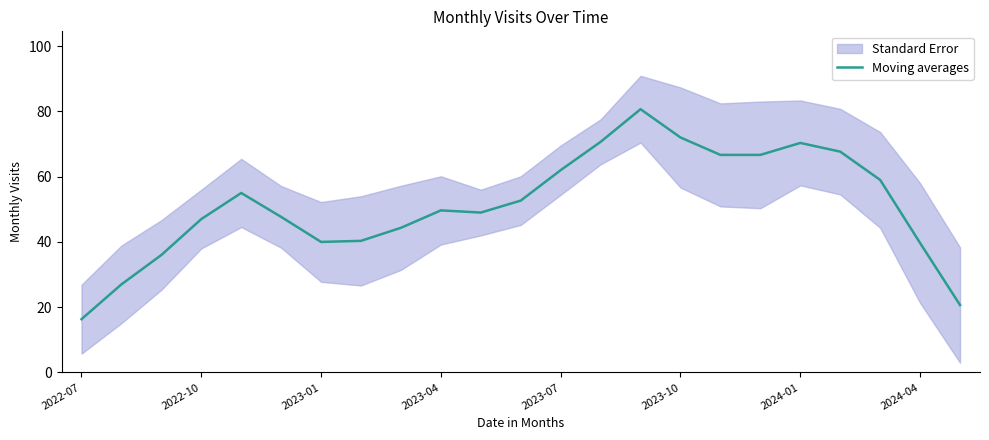

How many points are higher than both their immediate neighbors (excluding endpoints)?

4